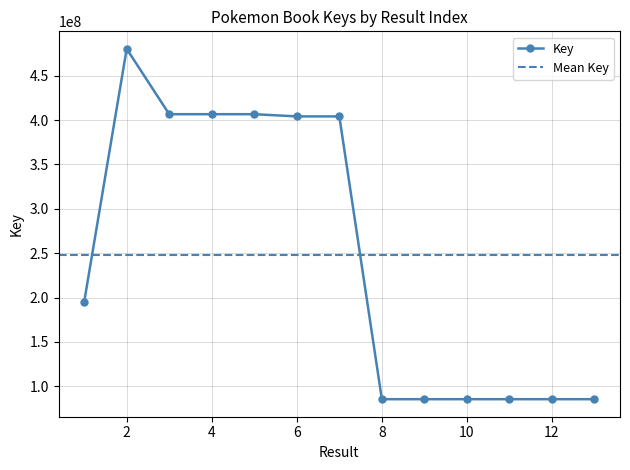

The value at 3 is 406593376. True or false?

True